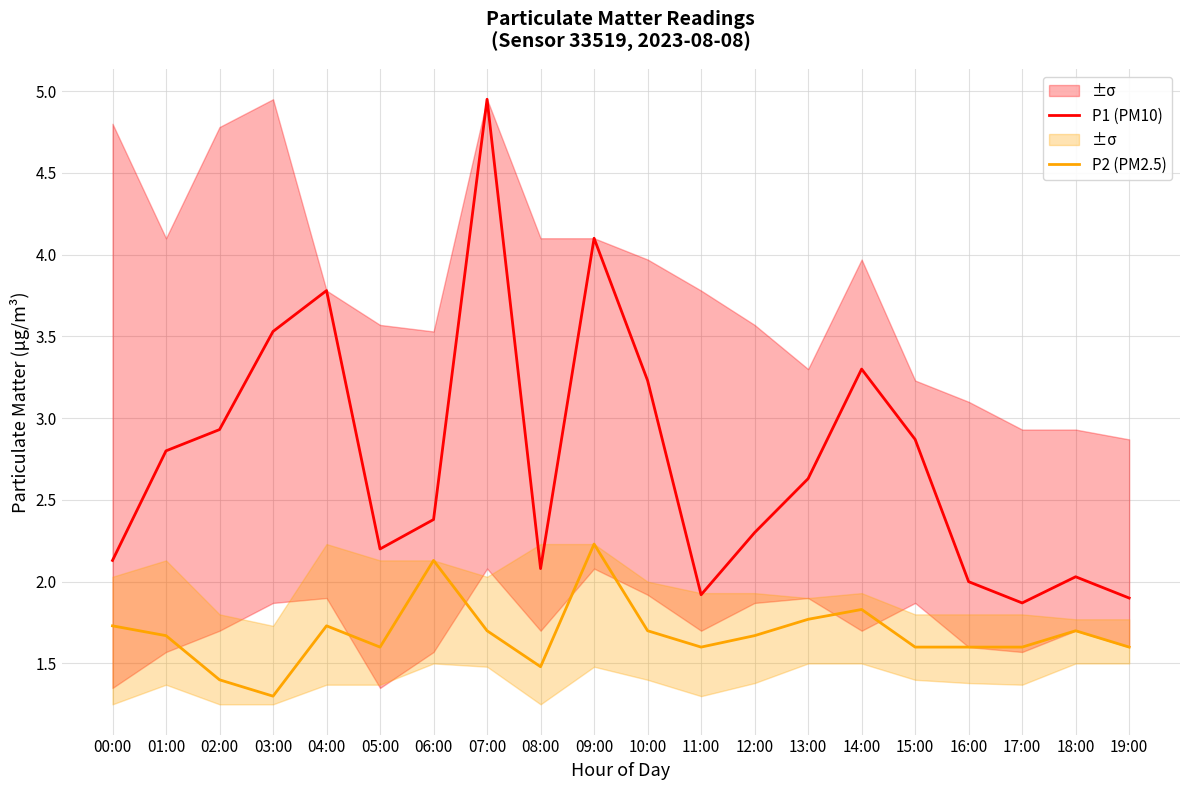

What is the difference between the P1 (PM10) values at 00:00 and 09:00?

2.0